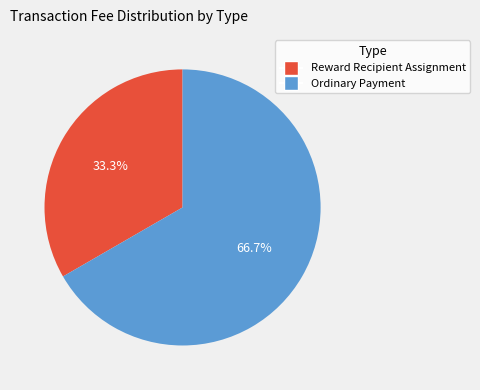

What is the majority slice?

Ordinary Payment